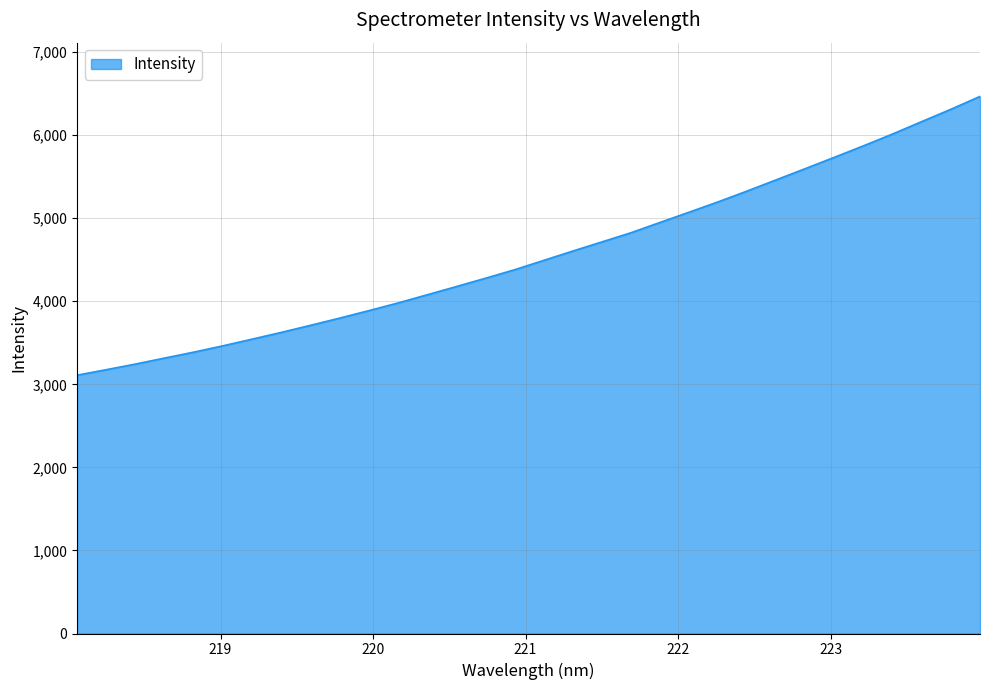

What is the maximum value shown in the chart?

6466.4